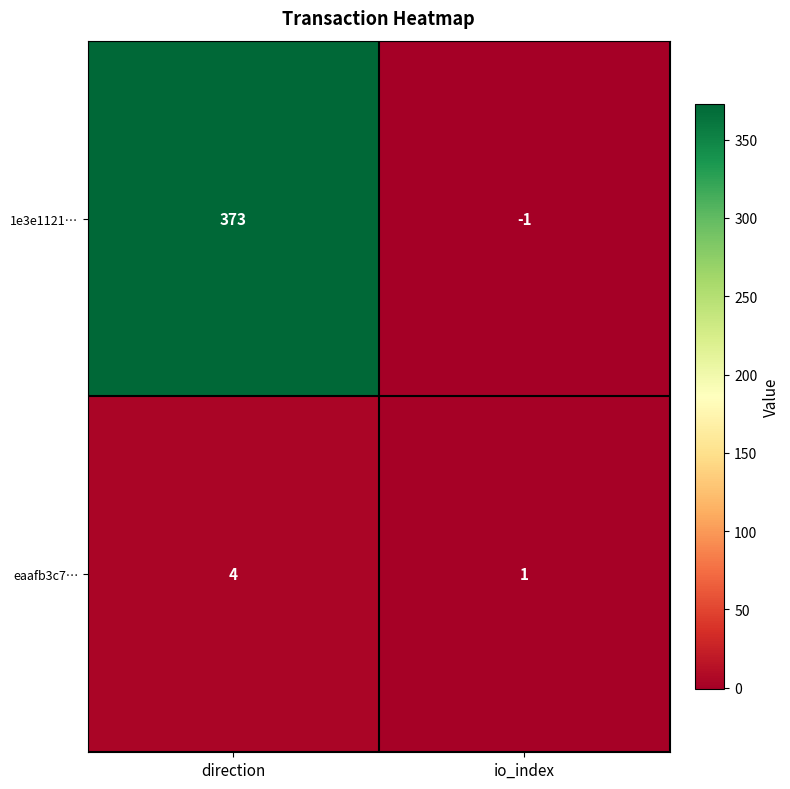

Between direction and io_index, which series saw the biggest shift?

1e3e1121…